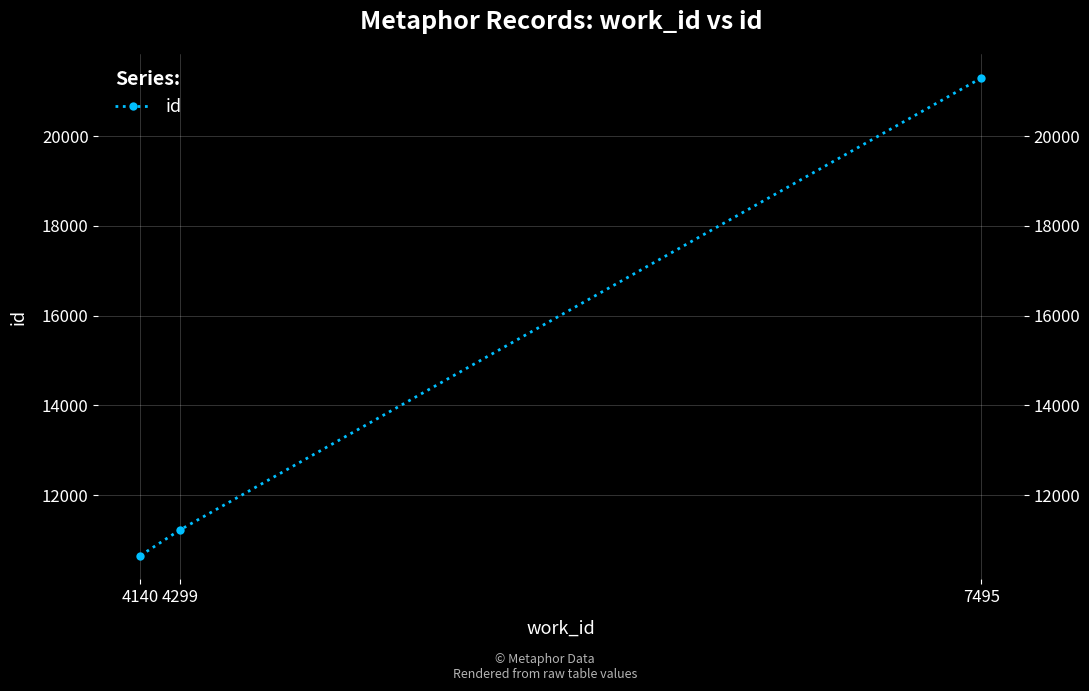

Reading left to right, transcribe all the data shown in this chart.

4140=10654	4299=11228	7495=21301